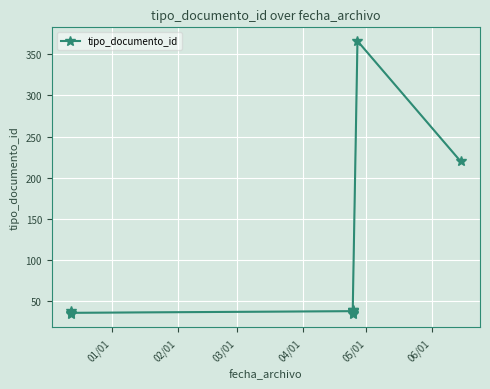

Which label corresponds to the smallest value in the chart?

01/01